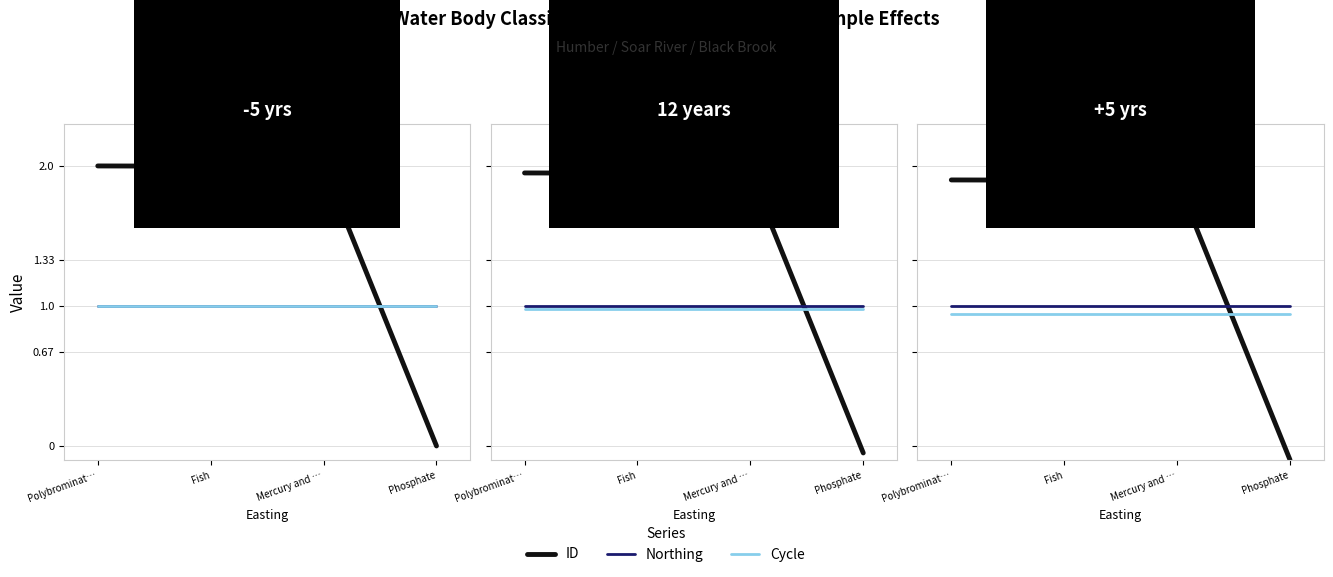

True or false: Cycle and Northing cross at least once.

False